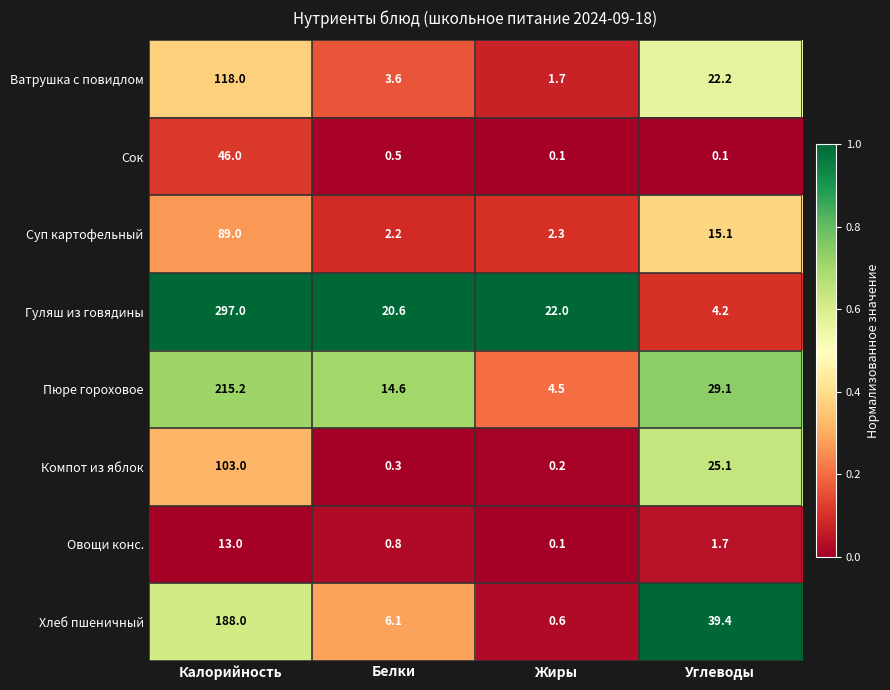

What is the maximum value shown in the chart?

297.0